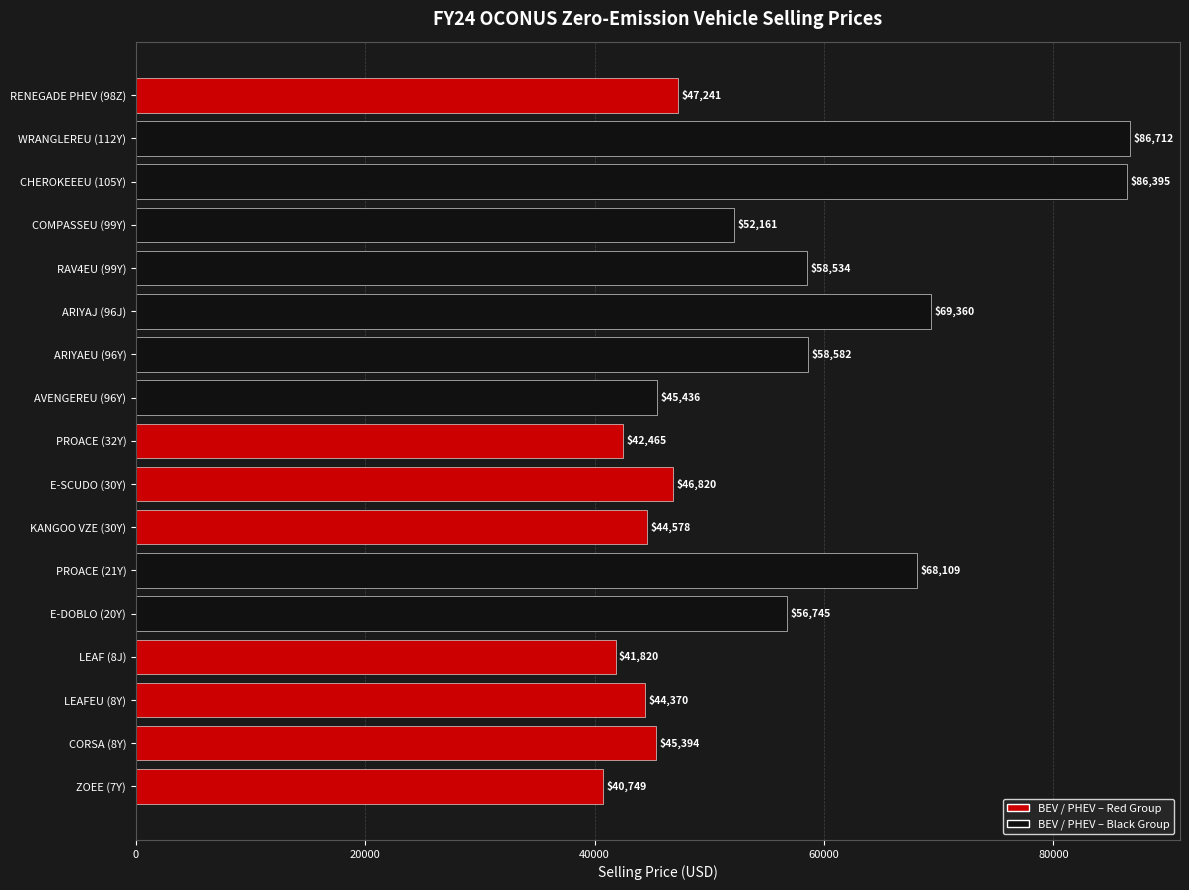

Which label corresponds to the largest value in the chart?

WRANGLEREU (112Y)